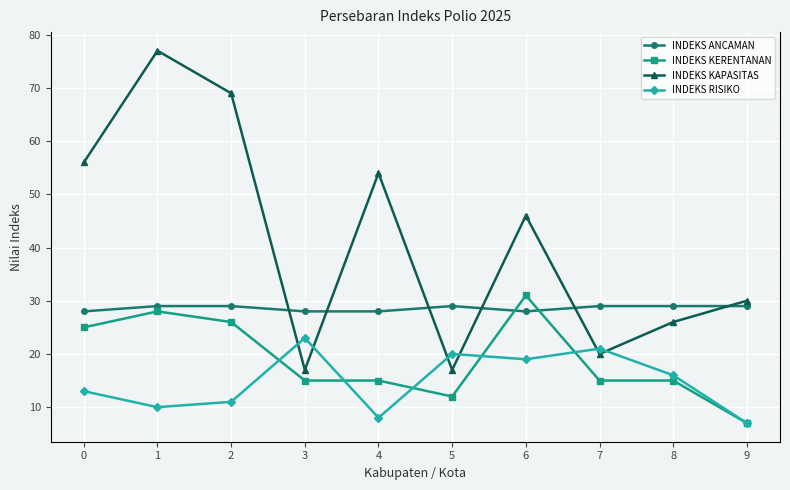

List the labels in order of INDEKS ANCAMAN value, smallest first.

0, 3, 4, 6, 1, 2, 5, 7, 8, 9